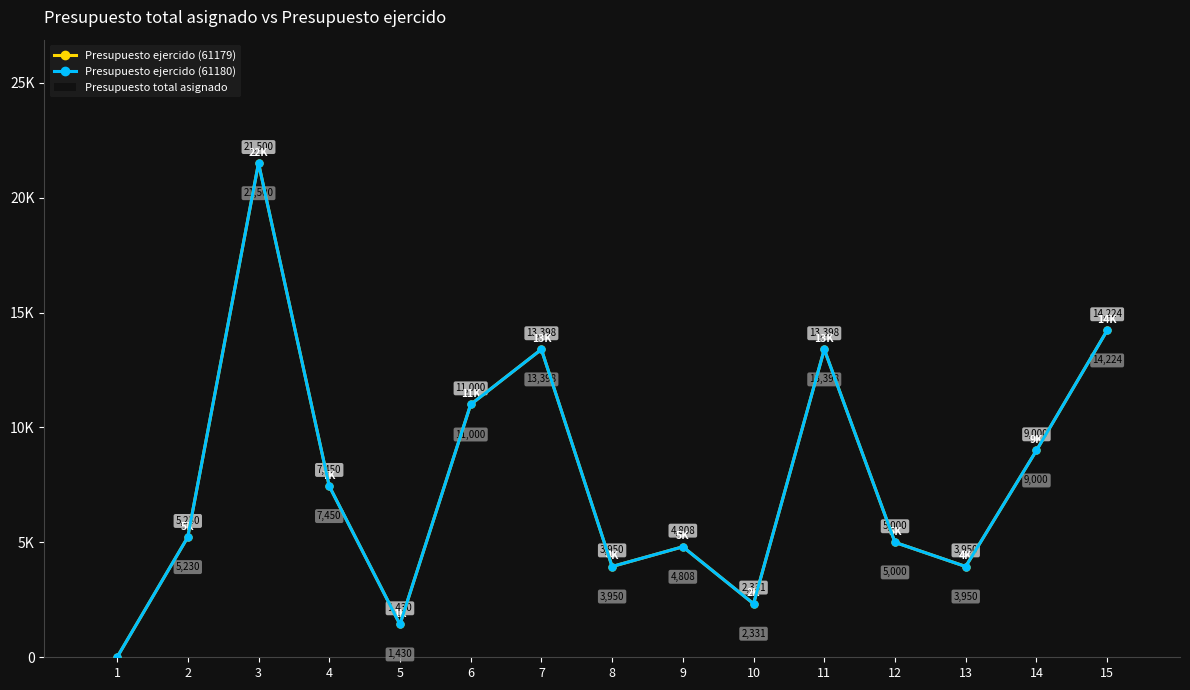

True or false: Presupuesto total asignado has a value of 18654.6 at 7.

False